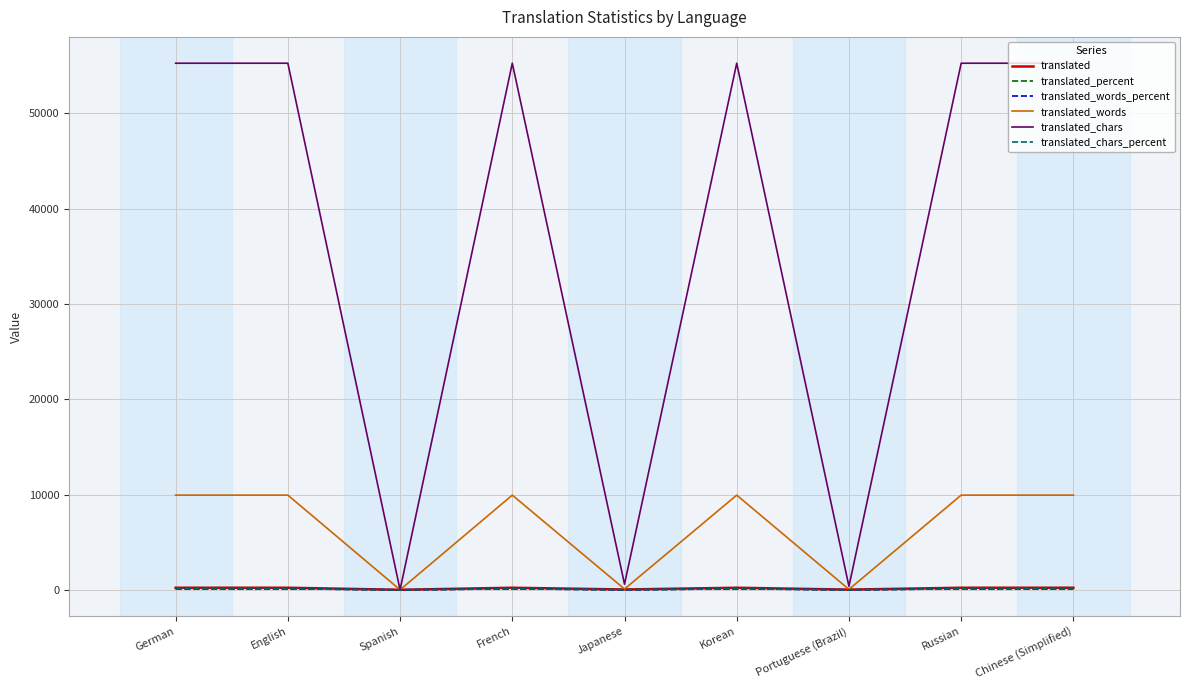

Which series has the largest range (max minus min)?

translated_chars